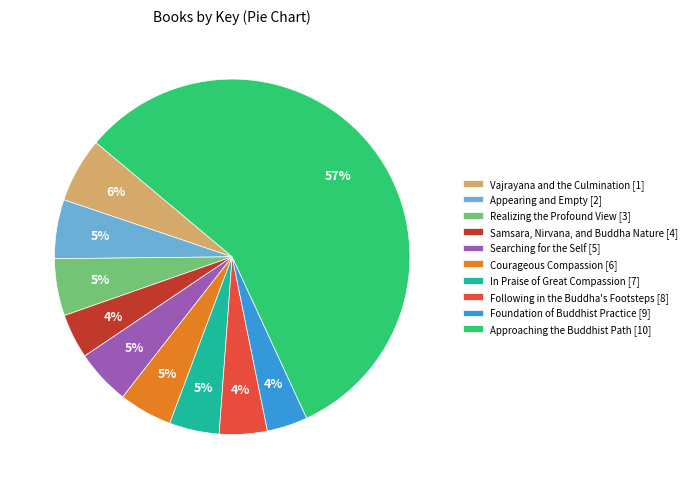

Does any single category account for the majority?

Yes